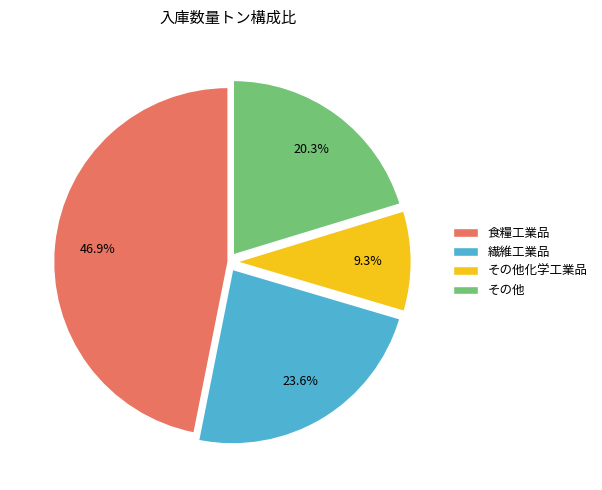

To the nearest percent, what portion does 食糧工業品 represent?

47%